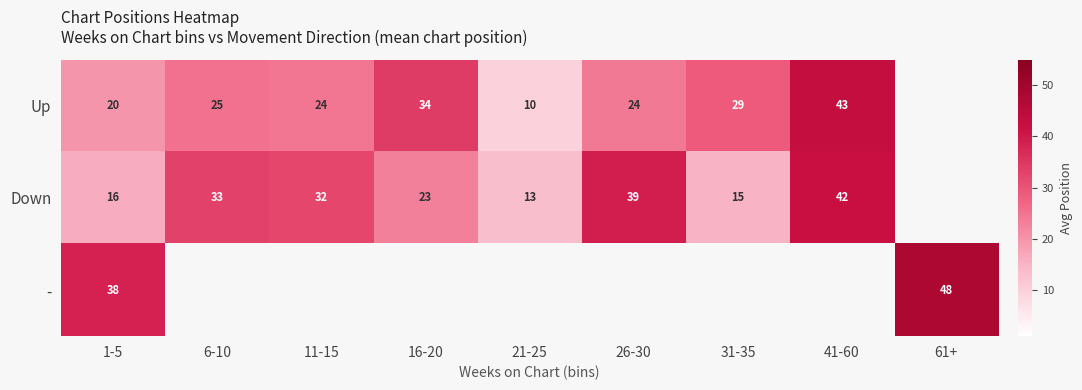

At which category does the chart reach its peak across all series?

61+